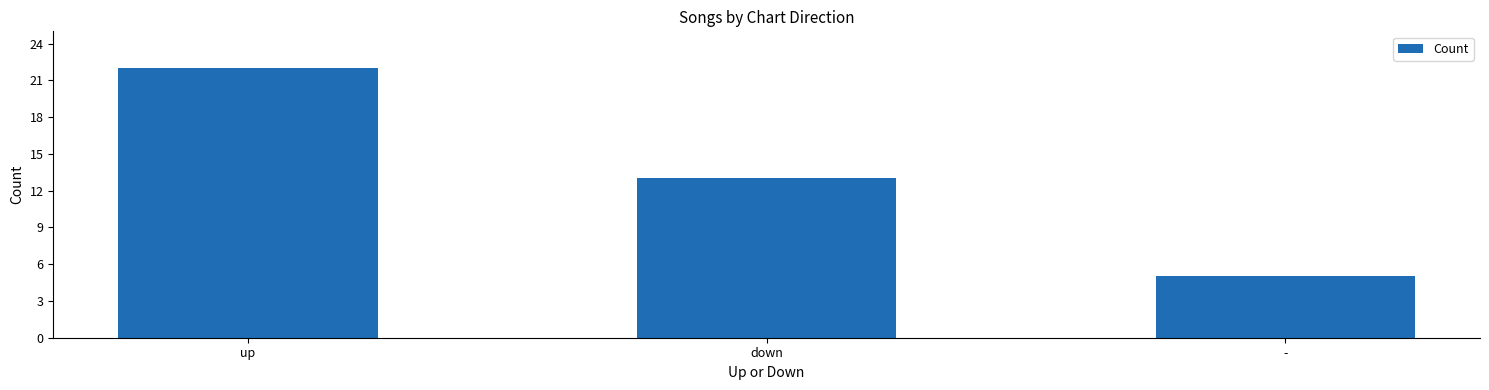

What is the difference between the maximum and minimum values?

17